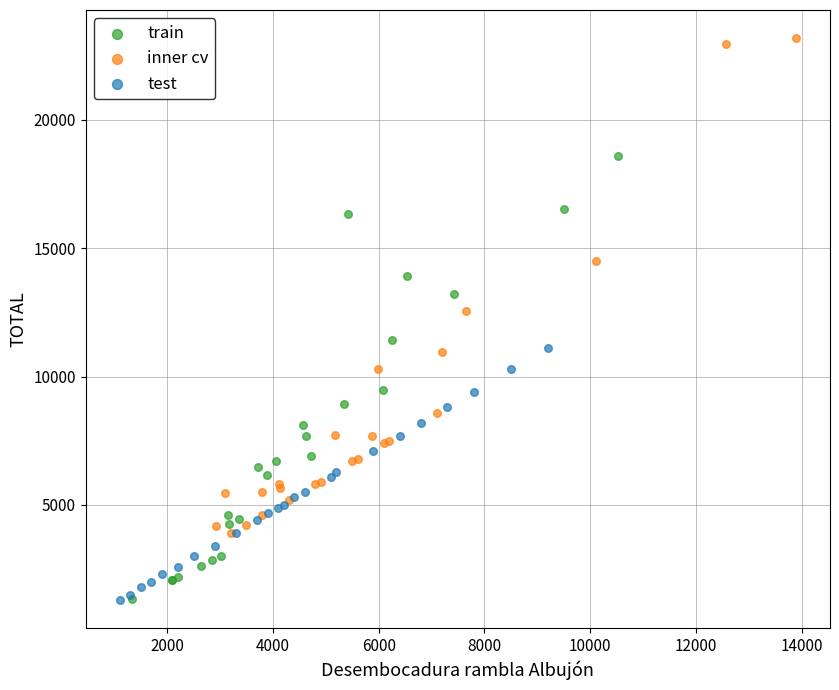

Which series has the largest Y range (max minus min)?

inner cv